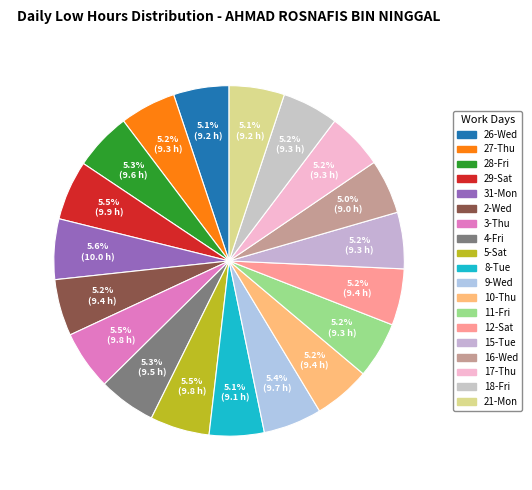

Is 10-Thu the majority of the pie?

No